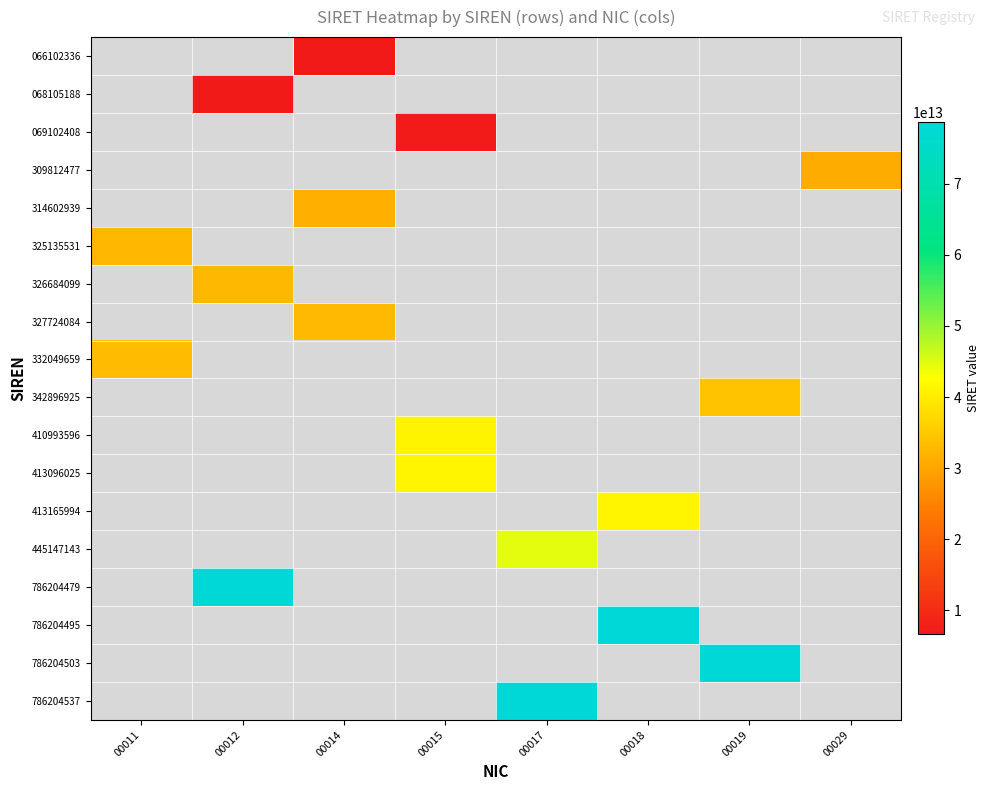

How many categories are shown in the chart?

8